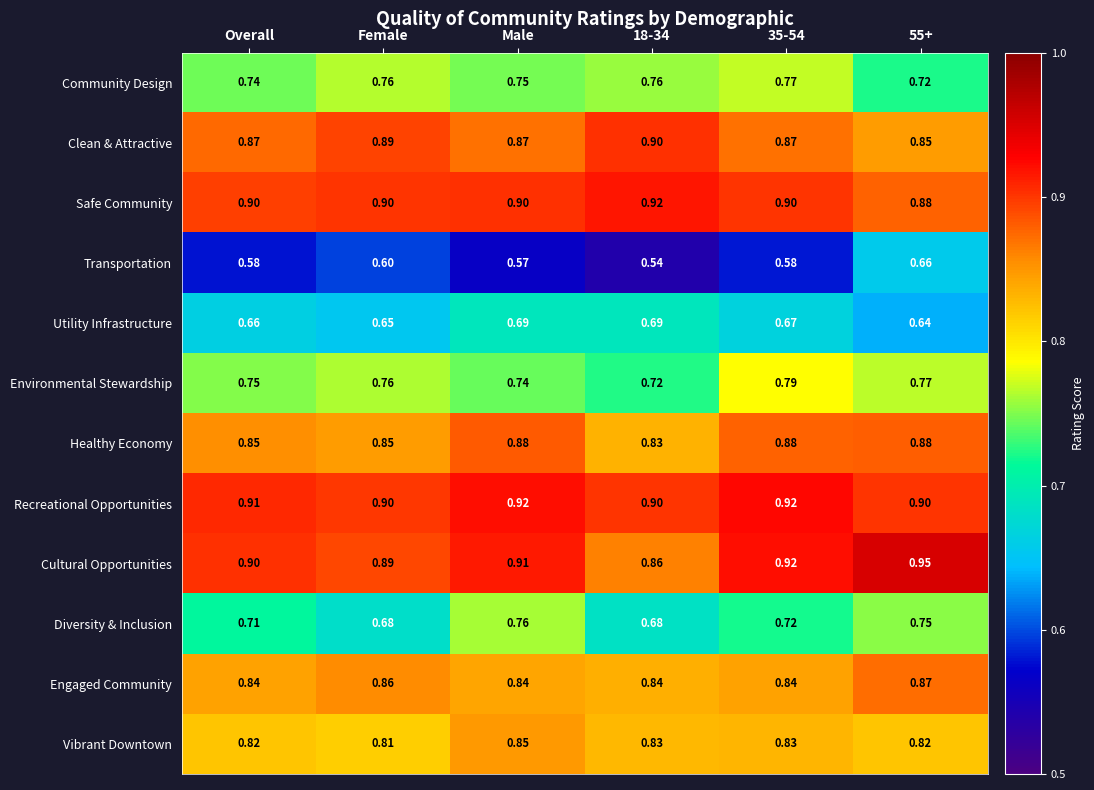

At which label is Vibrant Downtown closest to 0?

Female